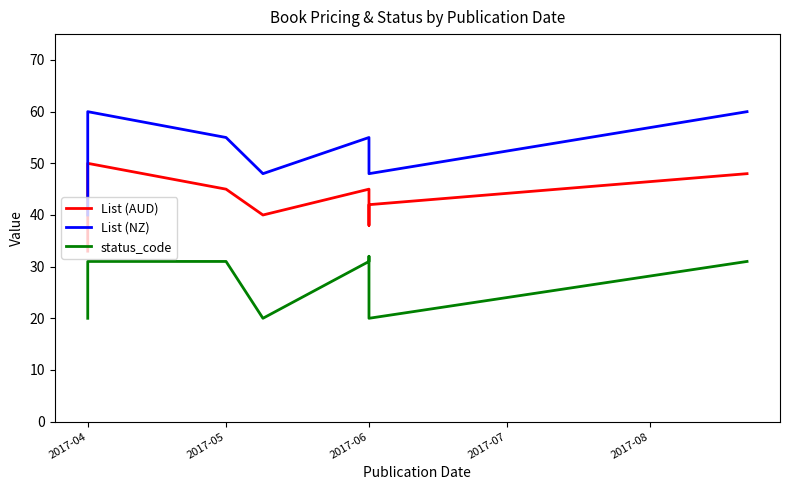

At how many categories does at least one series exceed 49?

4